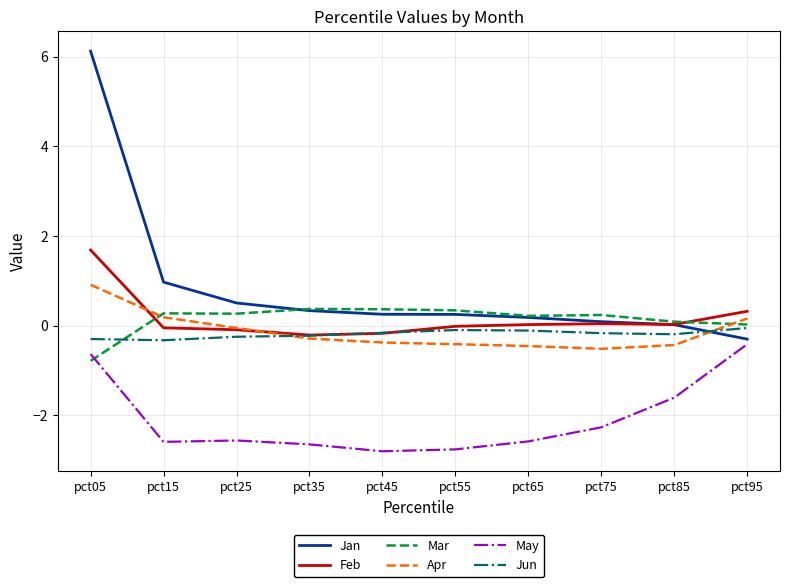

Which series changed the most between pct05 and pct45?

Jan